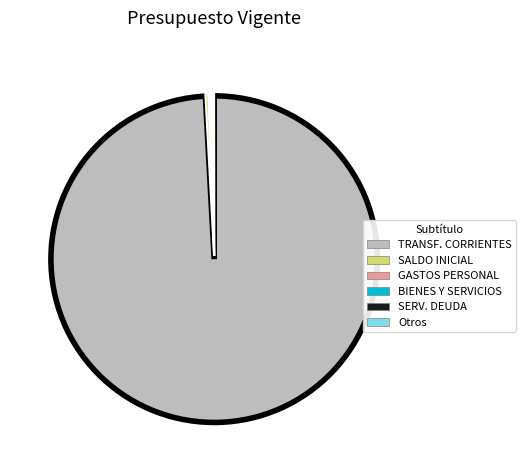

Does any single category account for the majority?

Yes